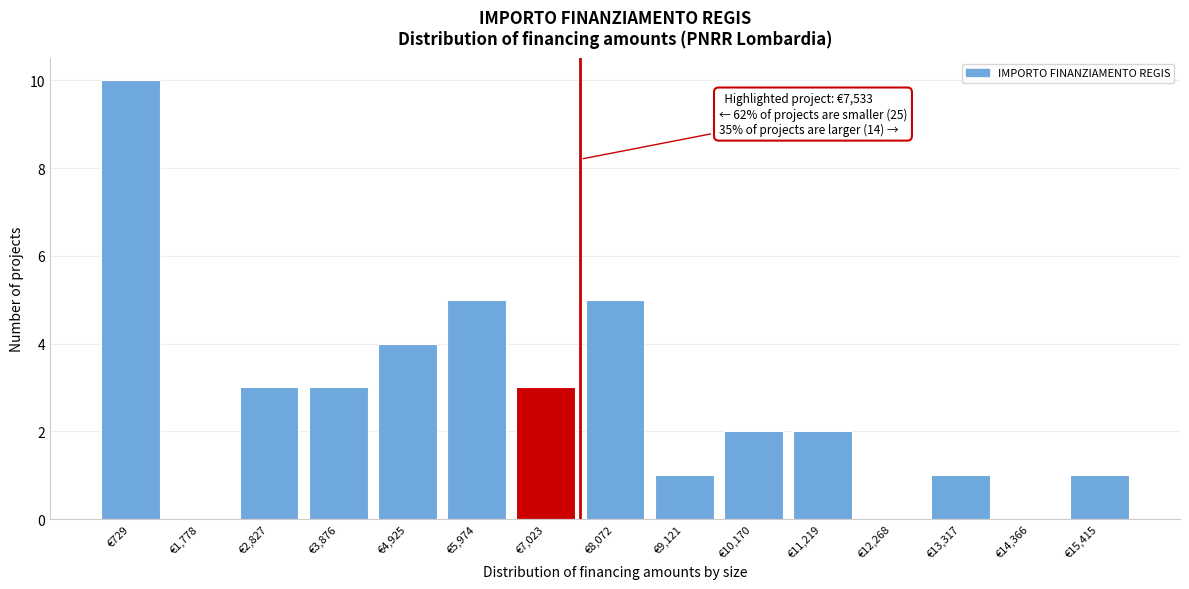

Reading left to right, transcribe all the data shown in this chart.

€729=10	€1,778=0	€2,827=3	€3,876=3	€4,925=4	€5,974=5	€7,023=3	€8,072=5	€9,121=1	€10,170=2	€11,219=2	€12,268=0	€13,317=1	€14,366=0	€15,415=1